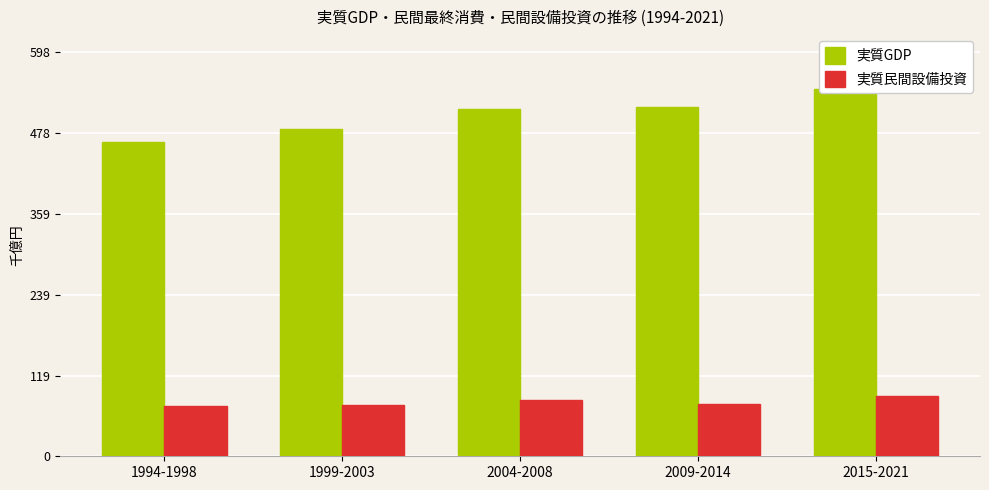

Which category has the lowest value in the 実質GDP series?

1994-1998